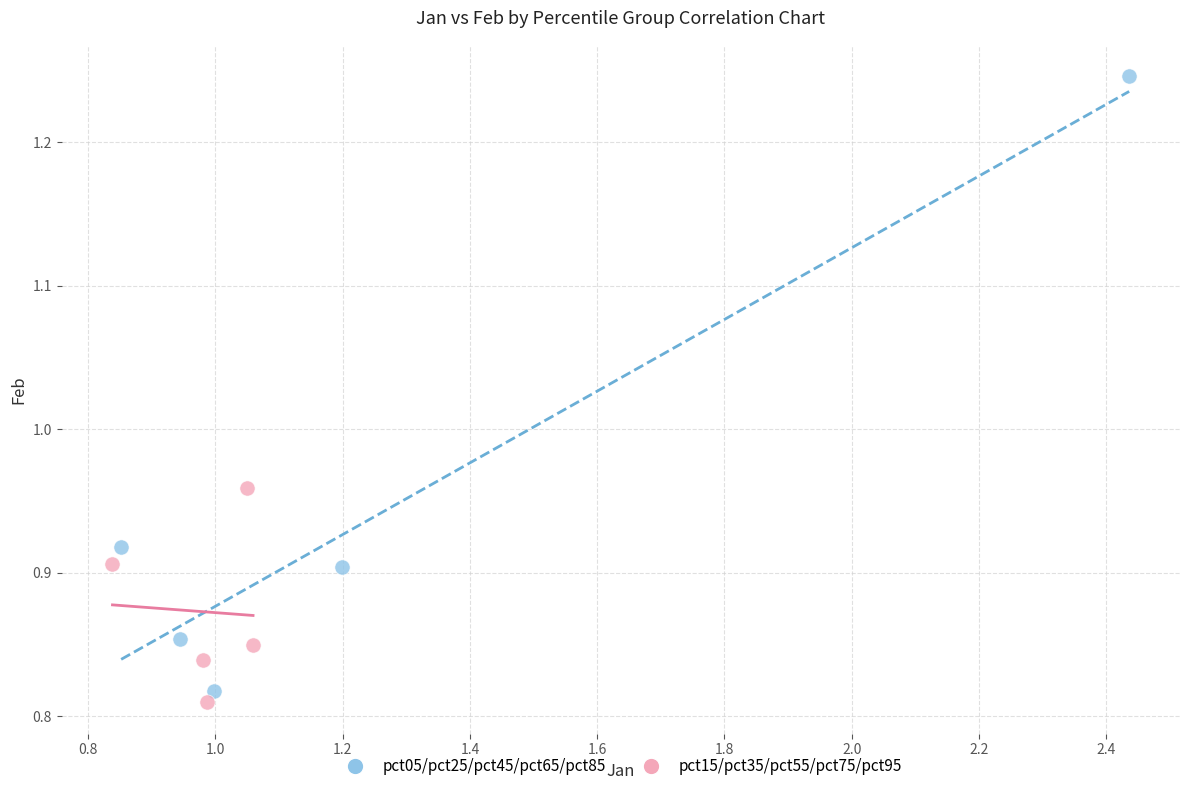

Which series reaches the maximum Y coordinate?

pct05/pct25/pct45/pct65/pct85